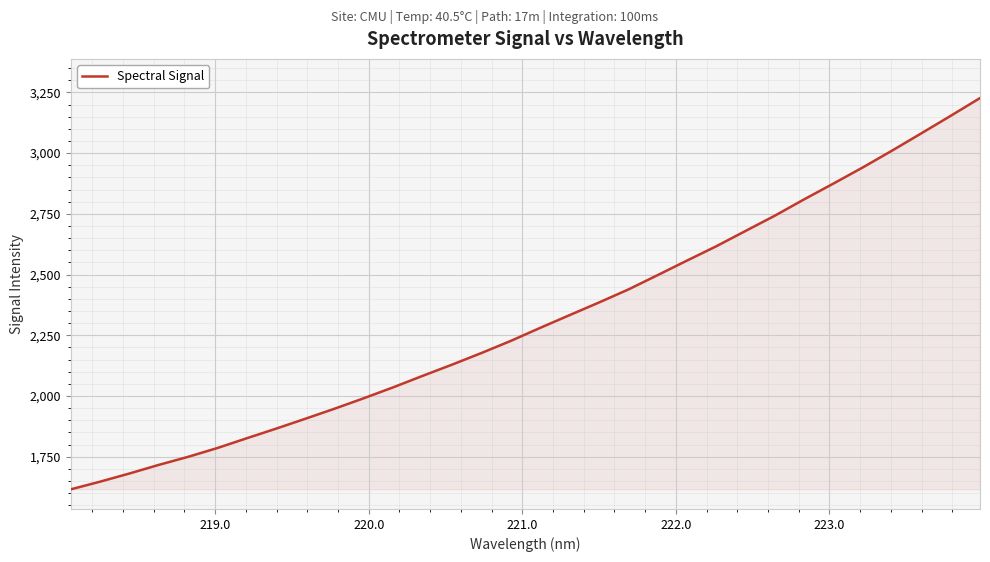

What is the difference between the maximum and minimum values?

1611.0